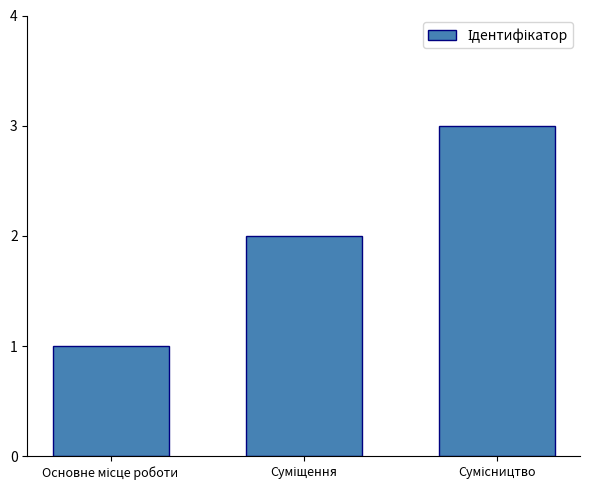

What is the sum of all values?

6